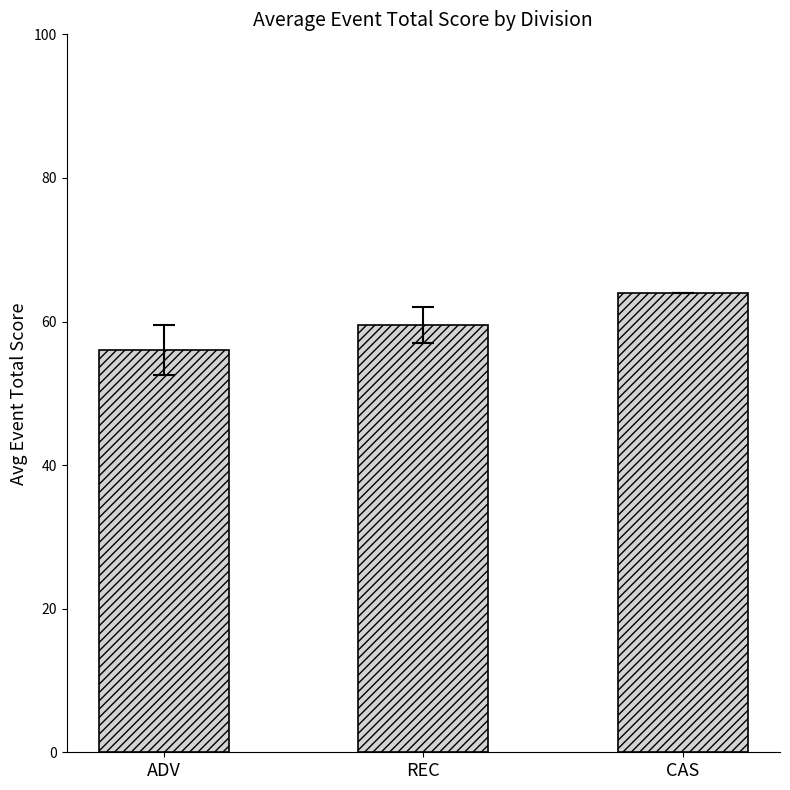

Count the values in the range 56 to 64.

3